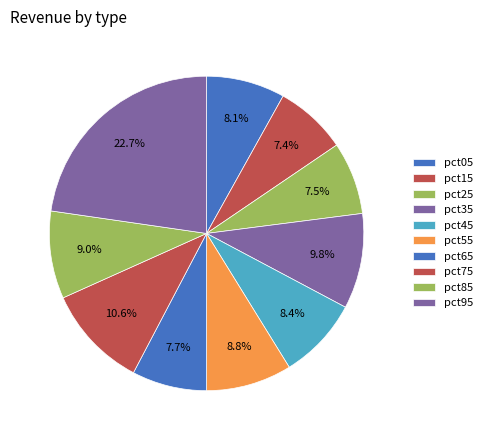

To the nearest percent, what is the combined percentage of pct55 and pct95?

32%